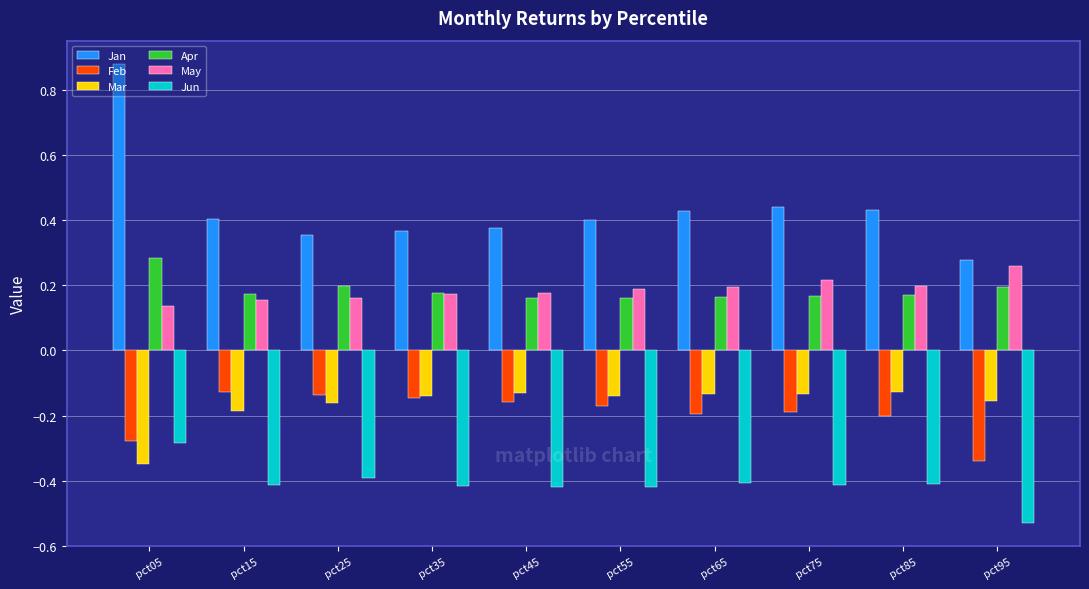

Does the chart contain stacked bars?

No